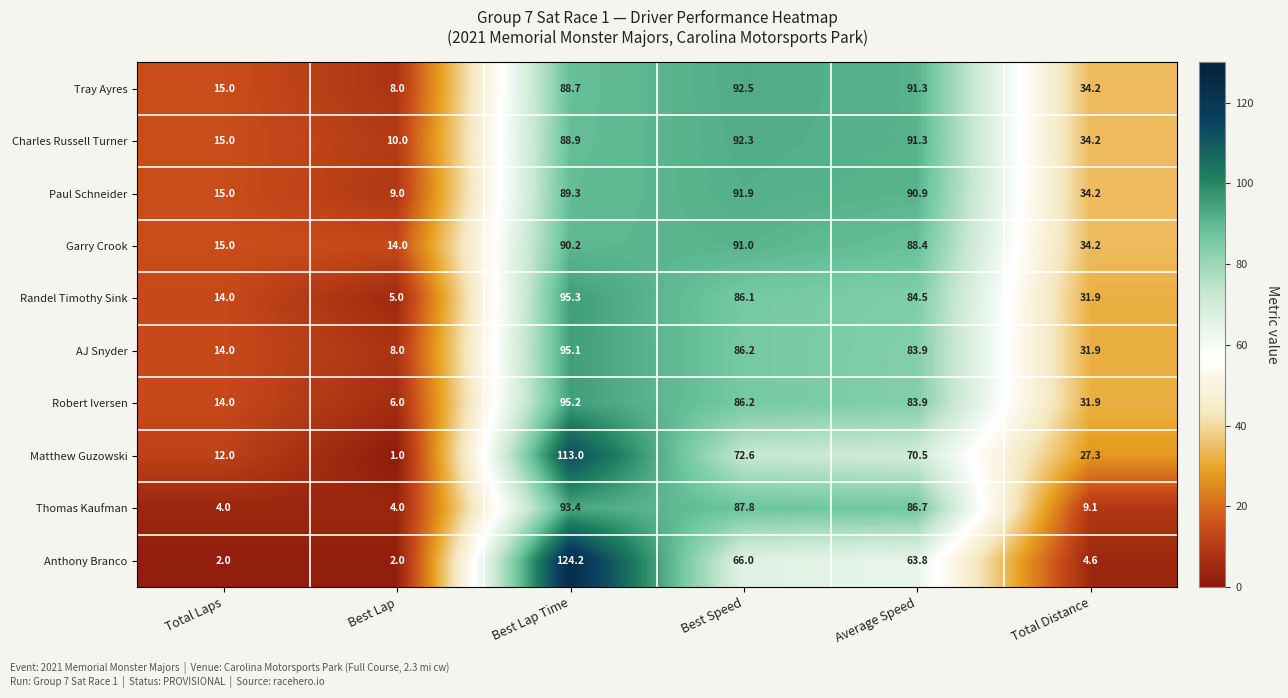

At how many categories does at least one series exceed 13?

6